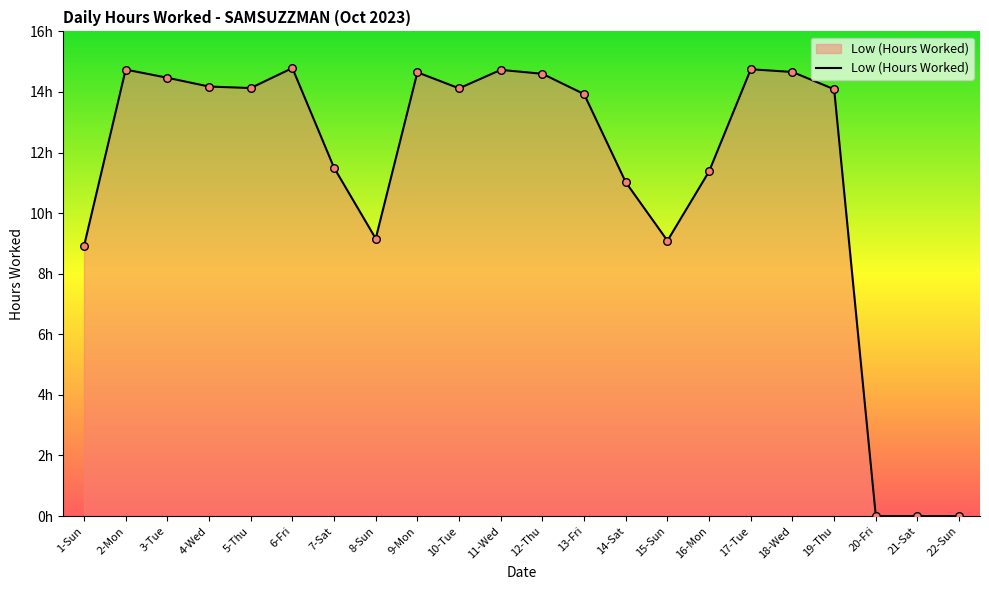

Between 4-Wed and 11-Wed, which is larger?

11-Wed